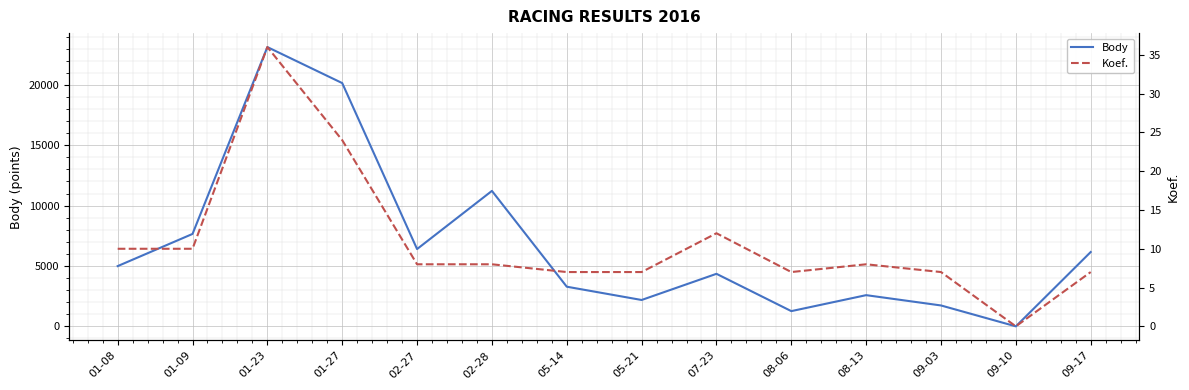

At which category is the sum across all series the highest?

01-23